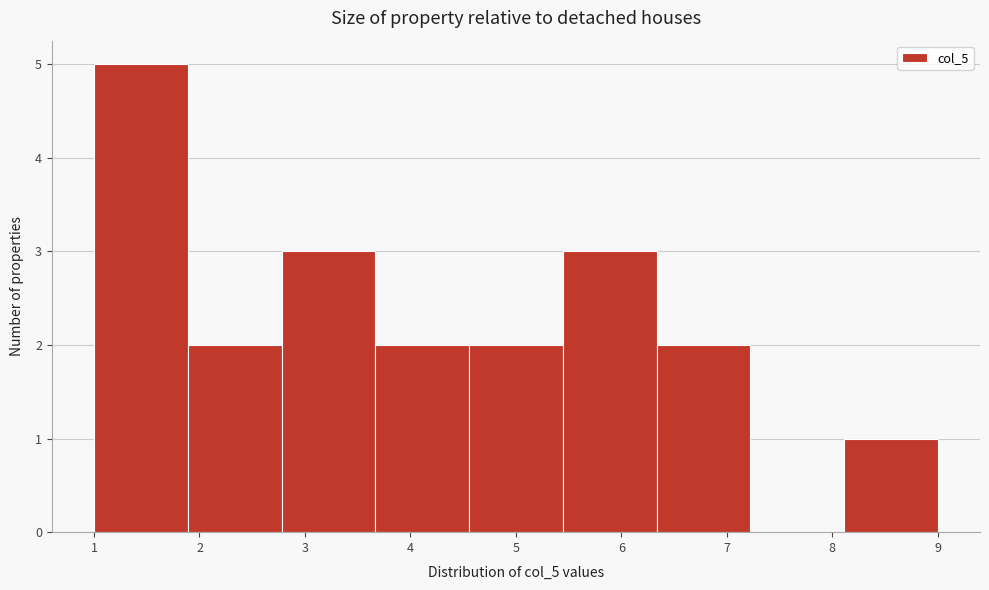

Reading left to right, transcribe this chart: for each bar, give the range it covers on the x-axis and its height. Neither the bar edges nor the heights are printed on the chart, so give them approximately, as read against the axes.

1.0 to 1.9: 5
1.9 to 2.8: 2
2.8 to 3.7: 3
3.7 to 4.6: 2
4.6 to 5.4: 2
5.4 to 6.3: 3
6.3 to 7.2: 2
7.2 to 8.1: 0
8.1 to 9.0: 1